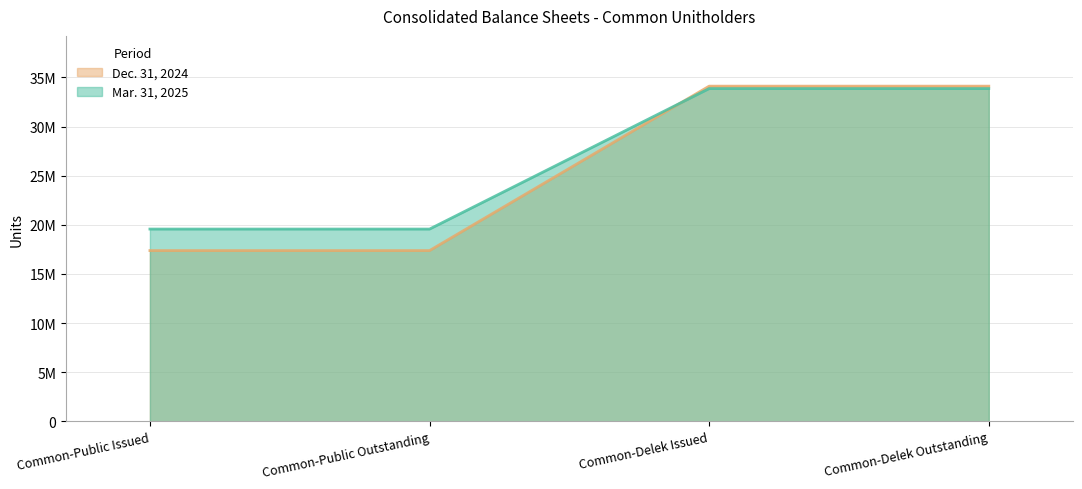

True or false: Dec. 31, 2024 has a value of 32236634 at Common-Public Outstanding.

False